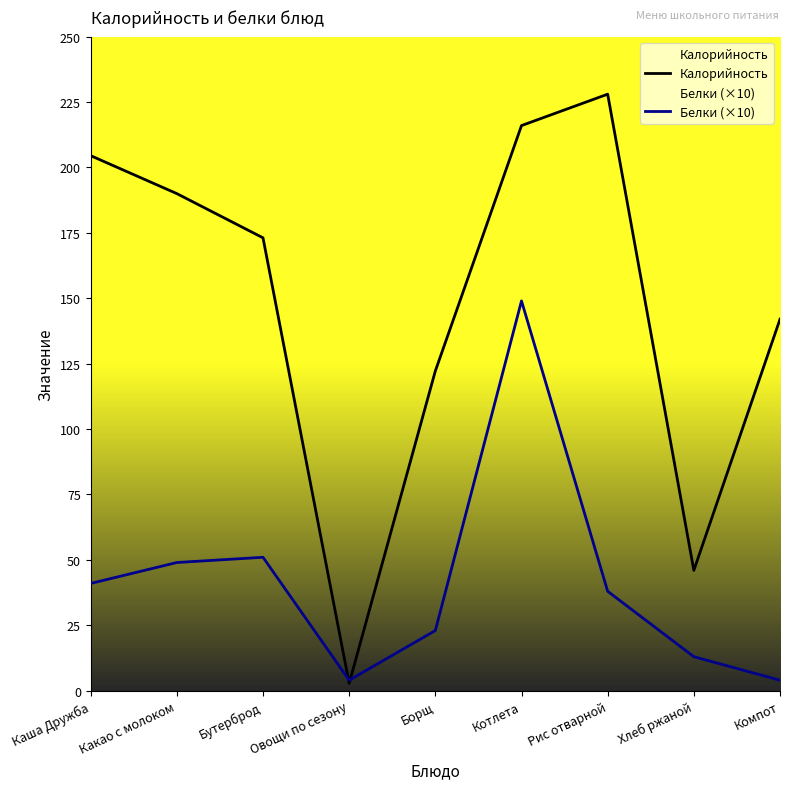

At which category is the sum across all series the highest?

Котлета